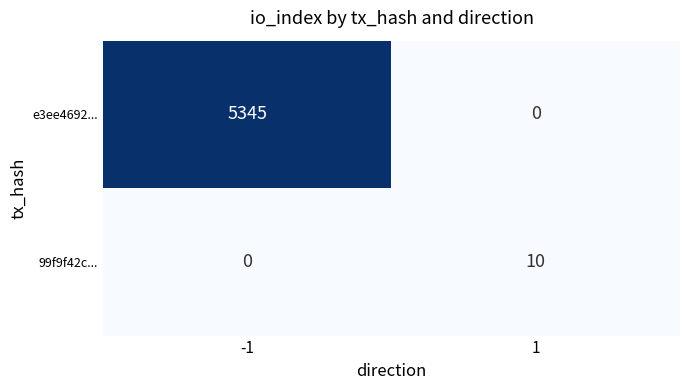

What is the average value of the 99f9f42c... series?

5